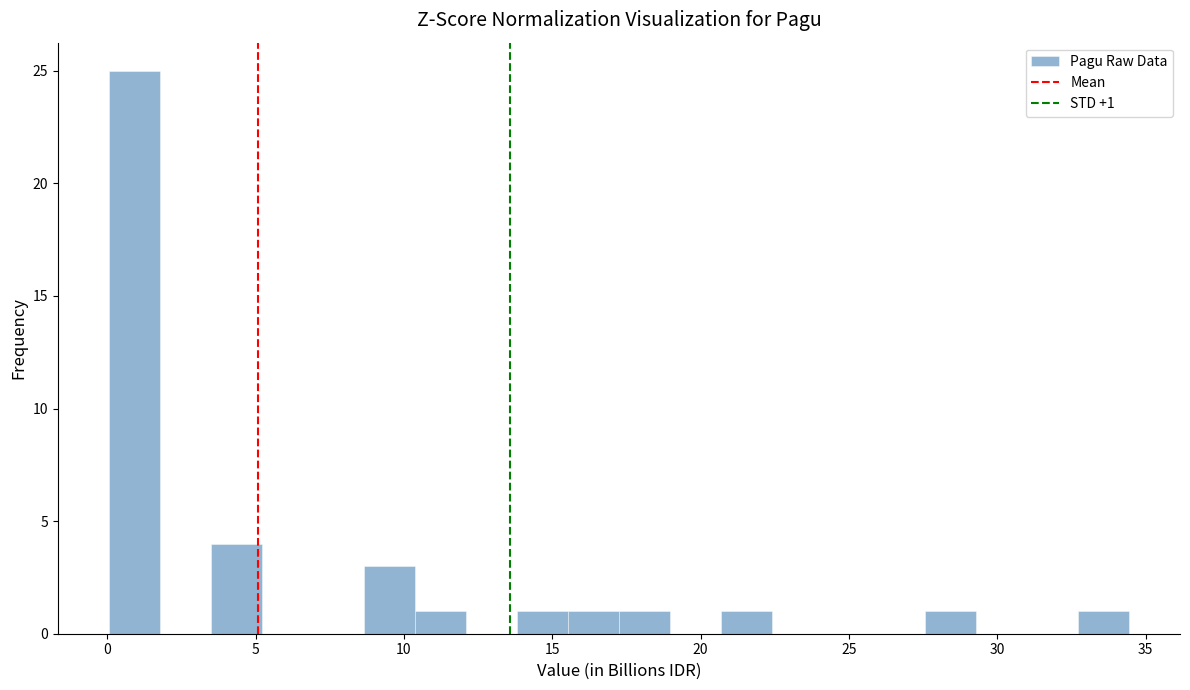

Around what value on the x-axis is the tallest bar? Give the approximate position of its centre, as read against the axis.

1.0